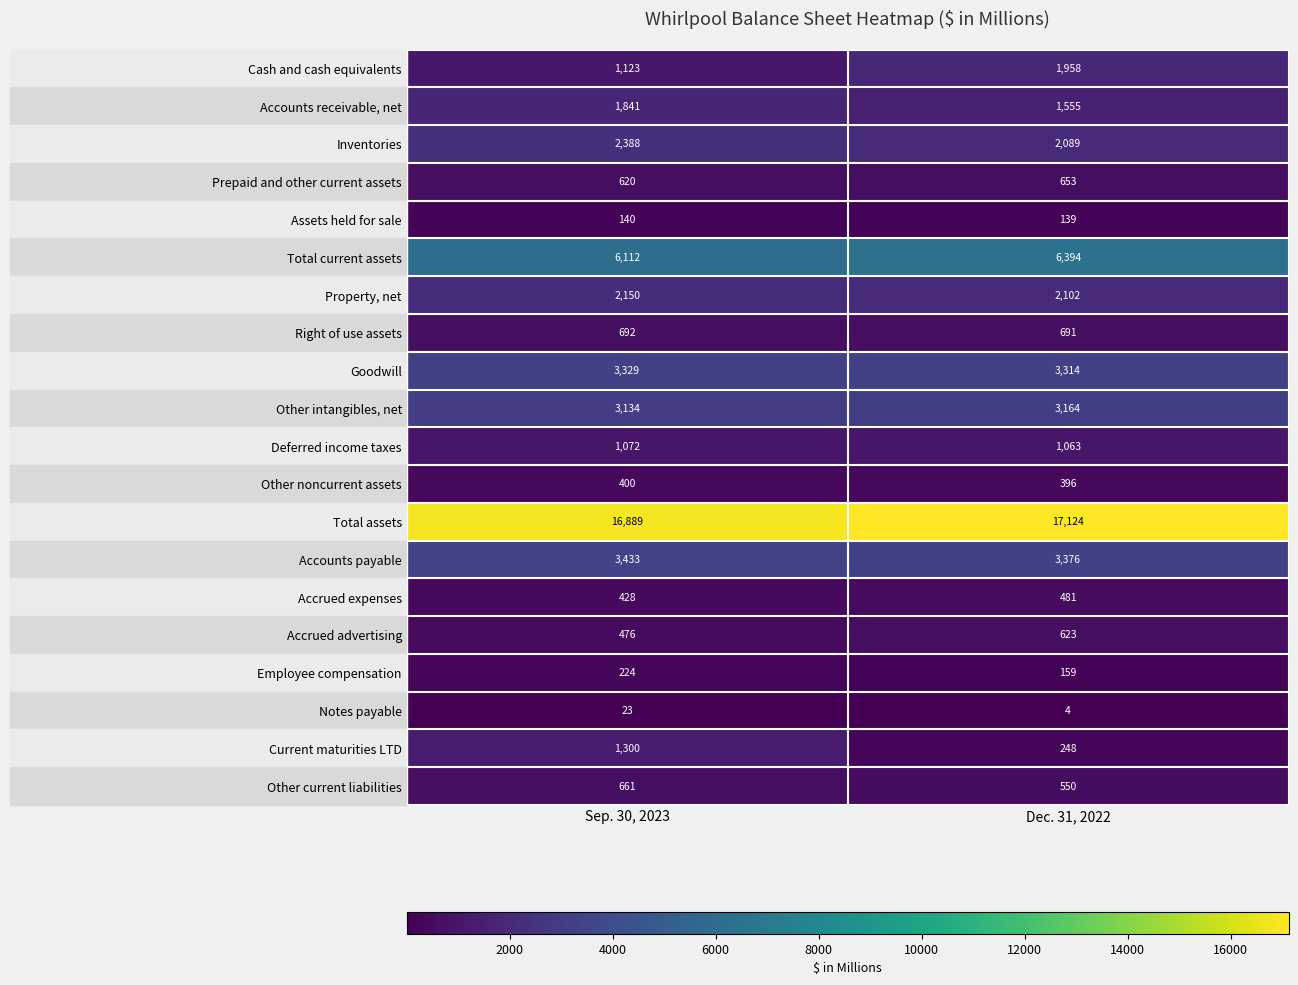

At which category is the sum across all series the highest?

Sep. 30, 2023